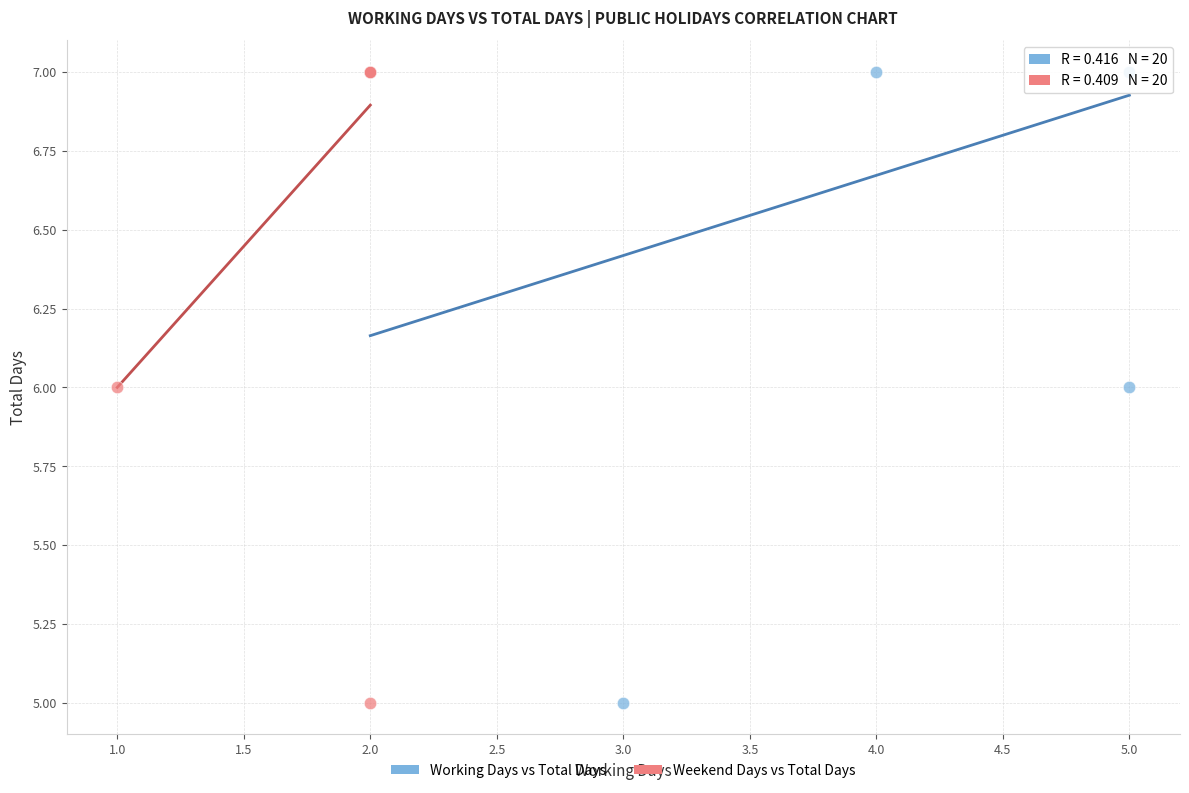

What are all the series names shown in the legend?

Working Days vs Total Days, Weekend Days vs Total Days